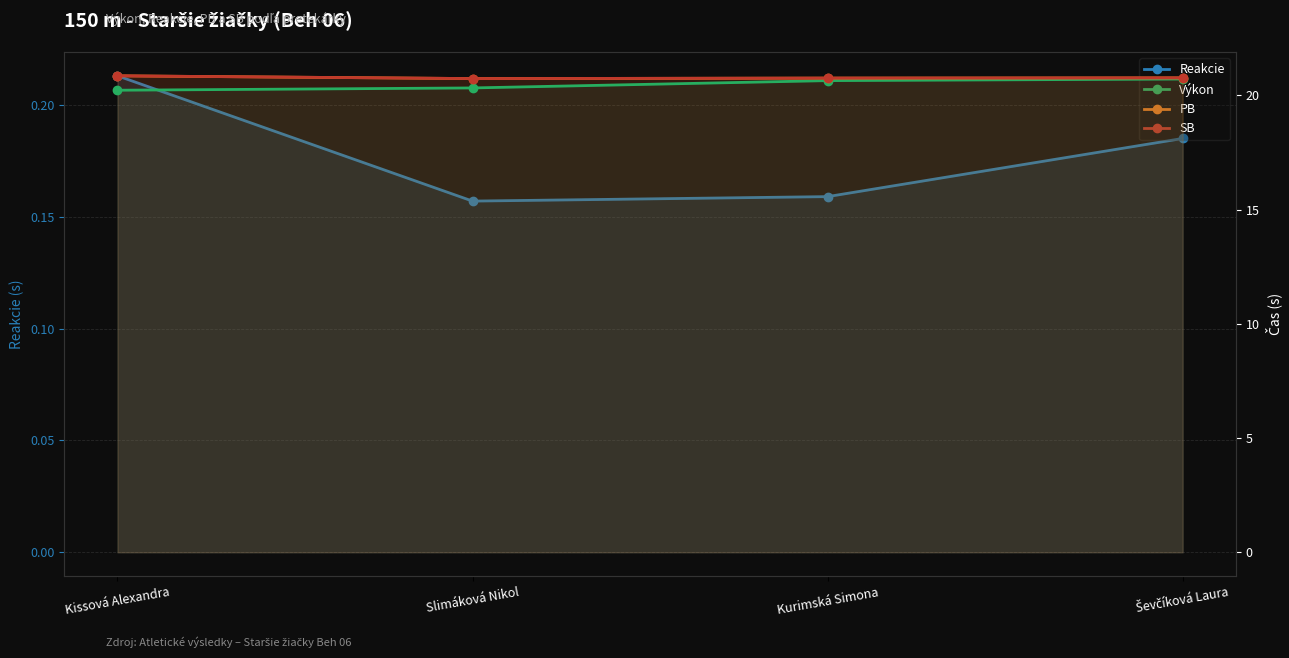

What is the total value across all series at Kurimská Simona?

62.3